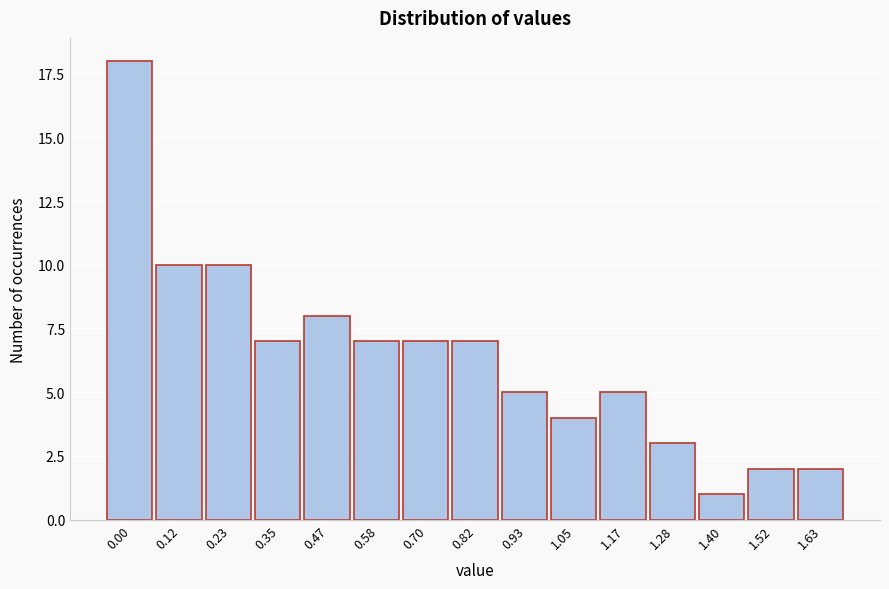

Reading left to right, transcribe all the data shown in this chart.

0.00=18	0.12=10	0.23=10	0.35=7	0.47=8	0.58=7	0.70=7	0.82=7	0.93=5	1.05=4	1.17=5	1.28=3	1.40=1	1.52=2	1.63=2